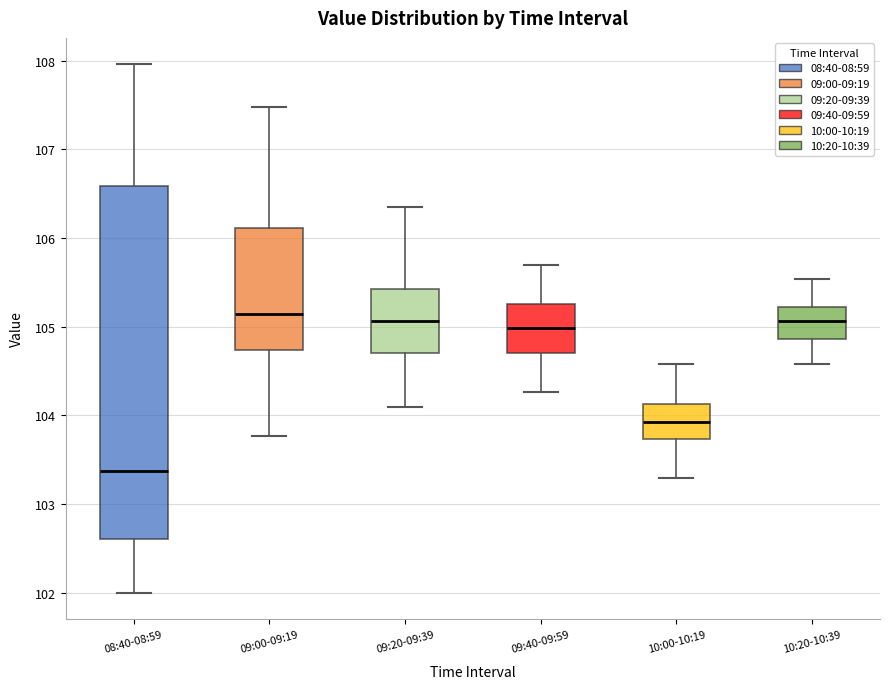

Reading left to right, transcribe this box plot: for each box, give where its median line is, the range the box spans, and where its two whiskers end, as read against the y-axis. The values are not printed on the chart, so give them approximately, as read against the axis.

08:40-08:59: median 103.4, box 102.6 to 106.6, whiskers 102.0 to 108.0
09:00-09:19: median 105.1, box 104.7 to 106.1, whiskers 103.8 to 107.5
09:20-09:39: median 105.1, box 104.7 to 105.4, whiskers 104.1 to 106.4
09:40-09:59: median 105.0, box 104.7 to 105.3, whiskers 104.3 to 105.7
10:00-10:19: median 103.9, box 103.7 to 104.1, whiskers 103.3 to 104.6
10:20-10:39: median 105.1, box 104.9 to 105.2, whiskers 104.6 to 105.5